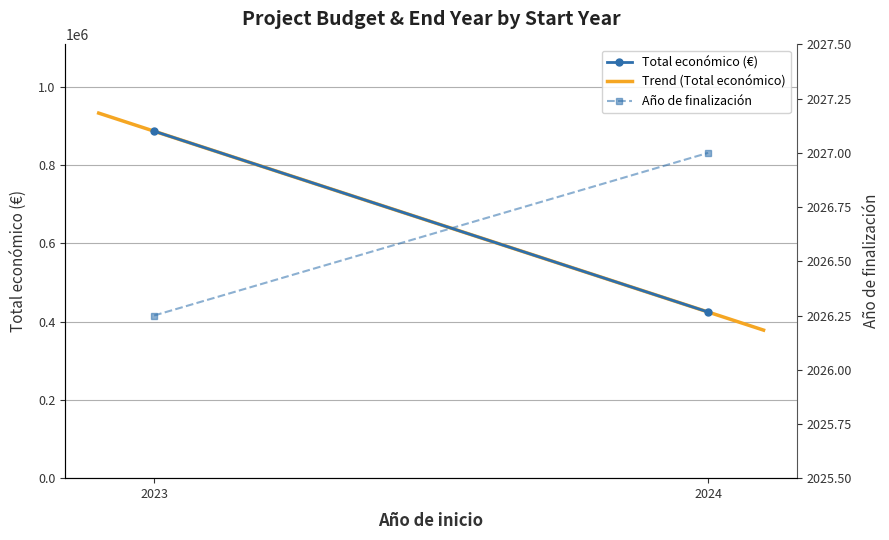

At which category is the sum across all series the highest?

2023